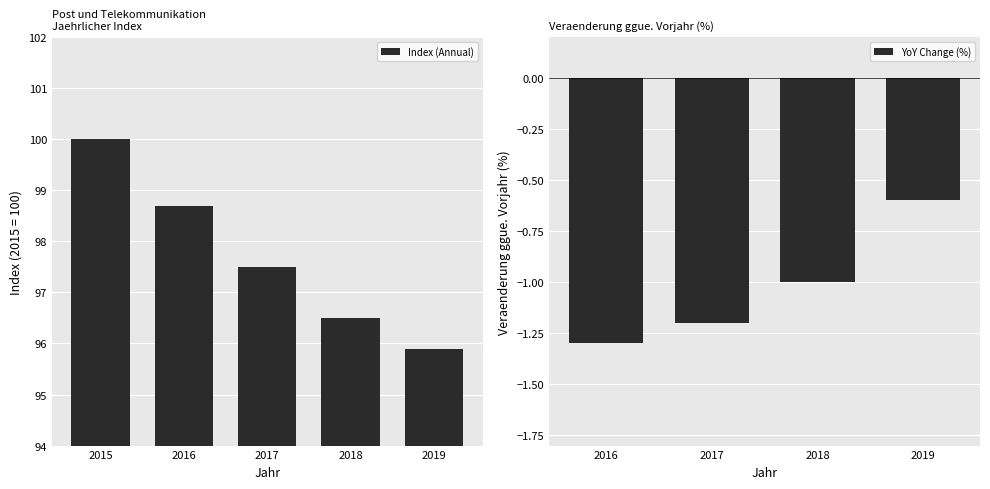

Where does the data first go above 97?

2015